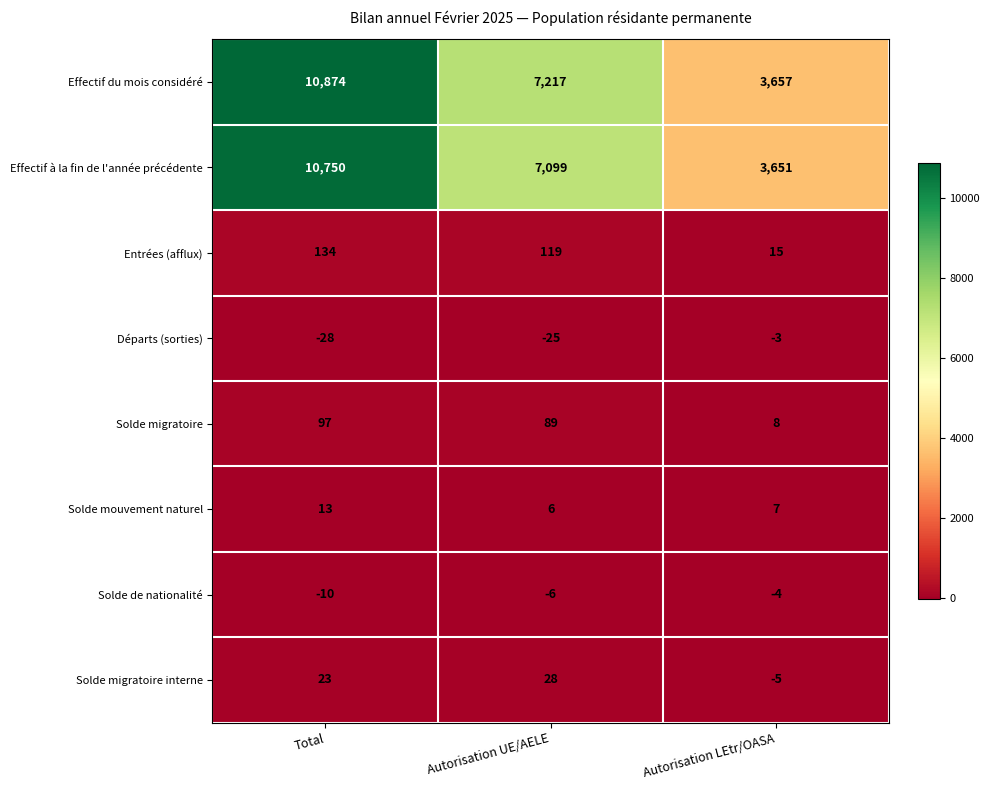

Is the value of Solde migratoire at Autorisation UE/AELE greater than the value of Solde mouvement naturel at Autorisation UE/AELE?

Yes